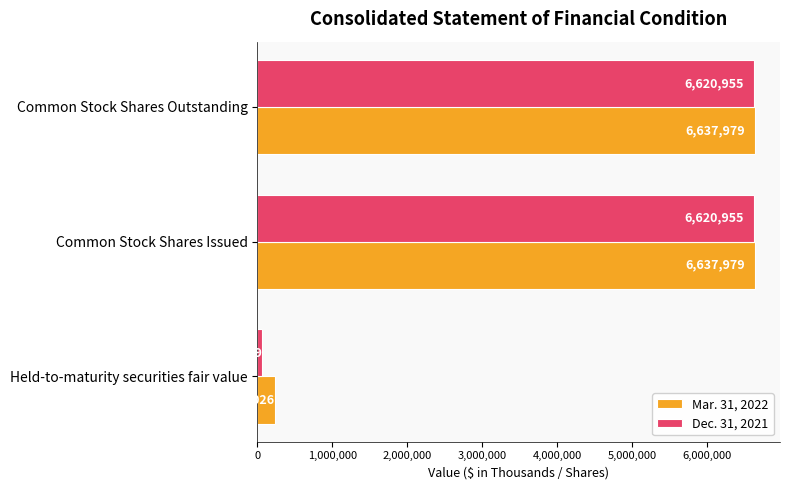

What is the difference between the maximum and minimum values in the Mar. 31, 2022 series?

6402953